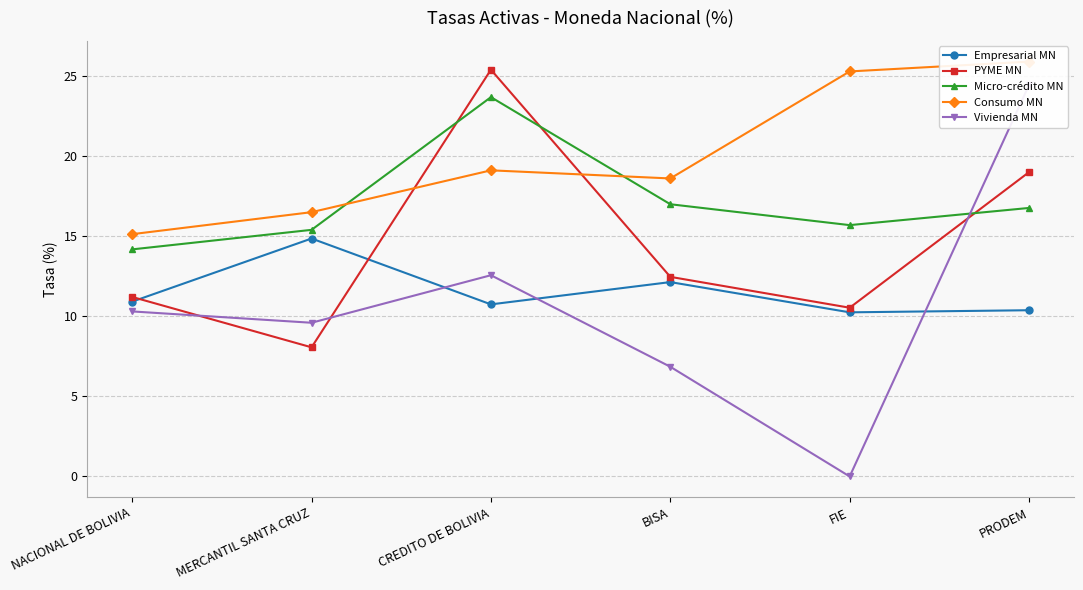

Reading left to right, what are all the values shown in this chart?

Empresarial MN: 10.9	14.9	10.7	12.1	10.2	10.4
PYME MN: 11.2	8.1	25.4	12.5	10.5	19.0
Micro-crédito MN: 14.2	15.4	23.7	17.0	15.7	16.8
Consumo MN: 15.1	16.5	19.1	18.6	25.3	25.9
Vivienda MN: 10.3	9.6	12.6	6.9	0.0	24.5